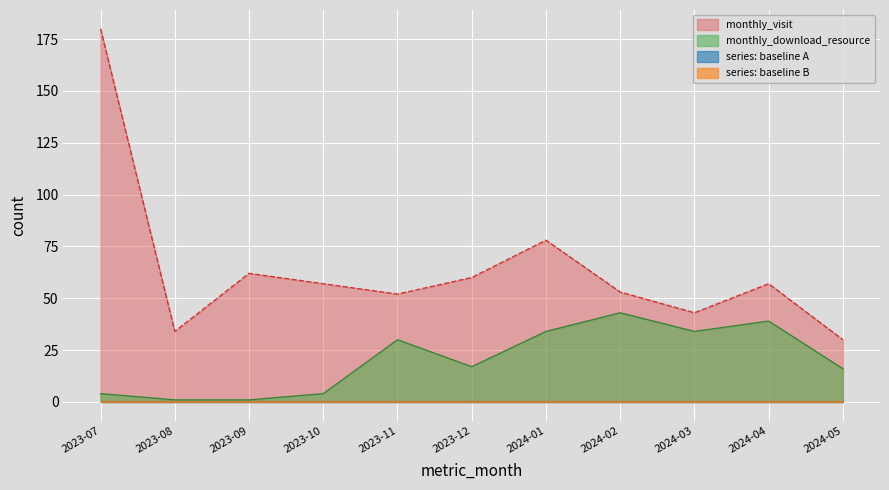

What is the approximate value of monthly_visit at 2024-01?

78.0